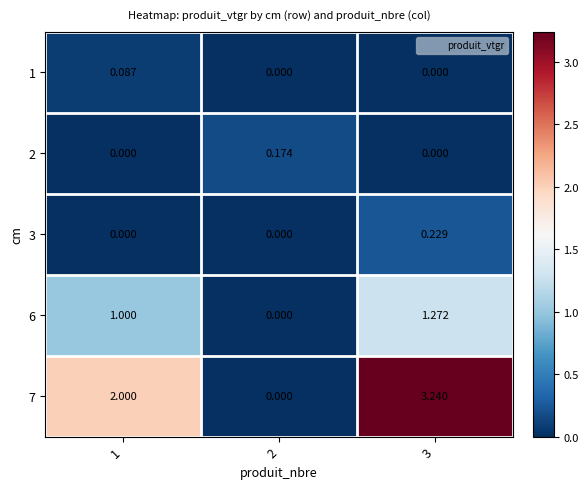

What is the total value across all series at 3?

4.7